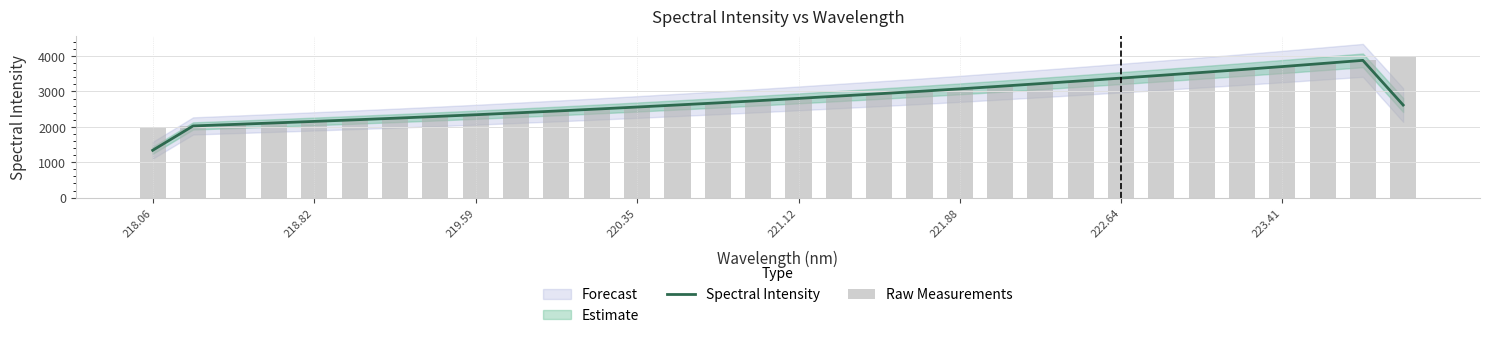

The value of Spectral Intensity at 221.88 is 3074.5. True or false?

True